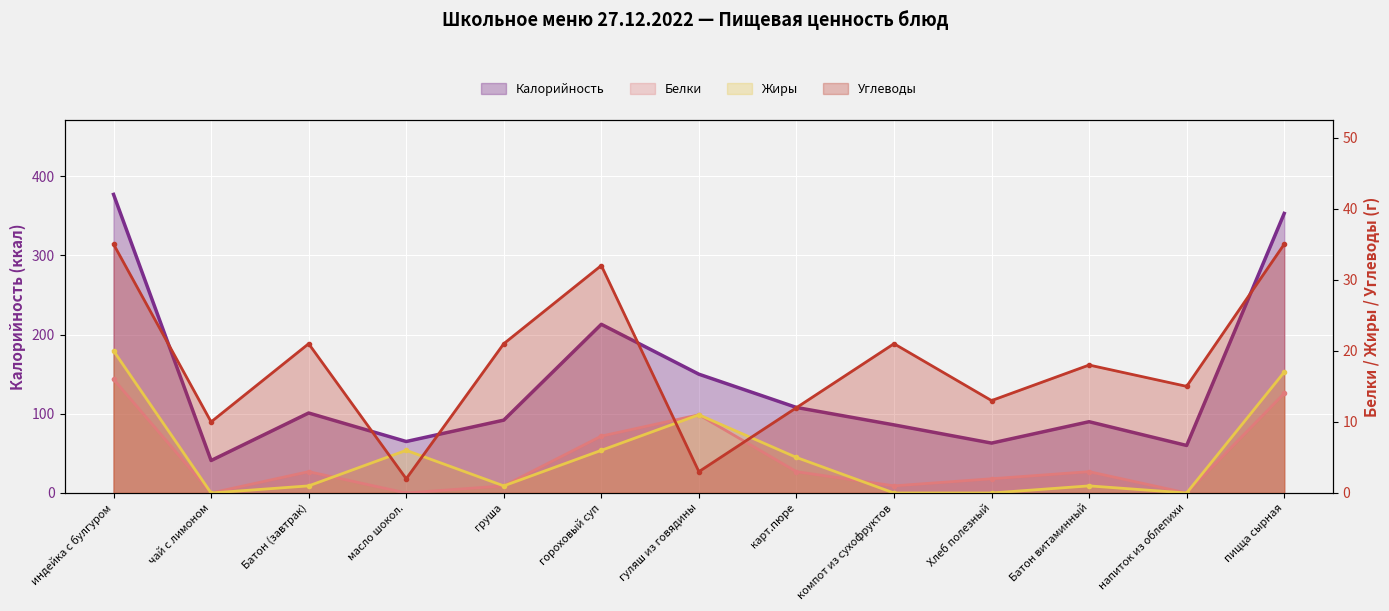

How many lines are shown in the chart?

4